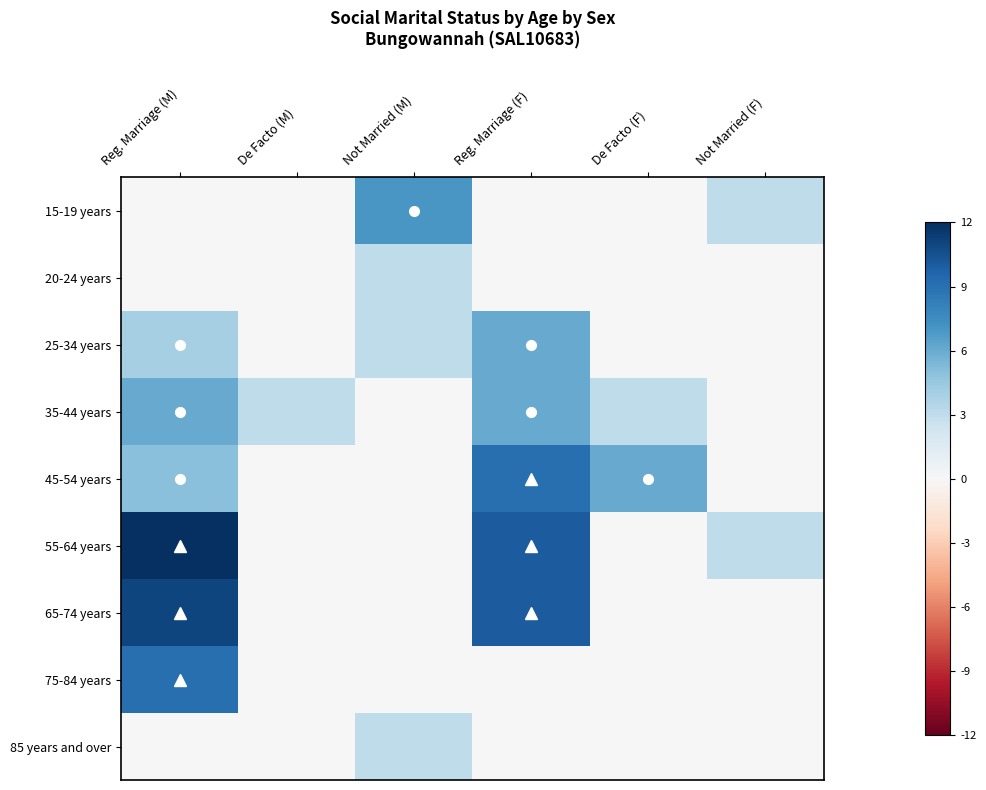

How many distinct data groups are displayed?

9